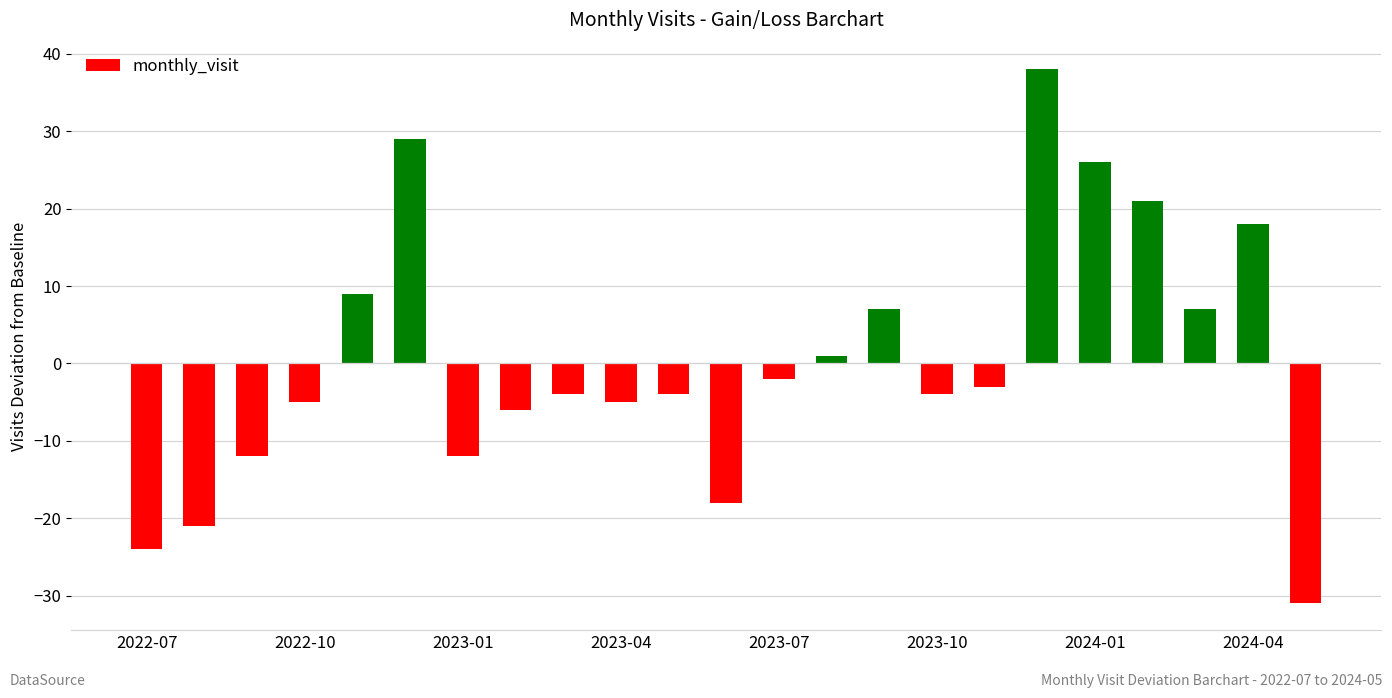

What is the maximum value shown in the chart?

38